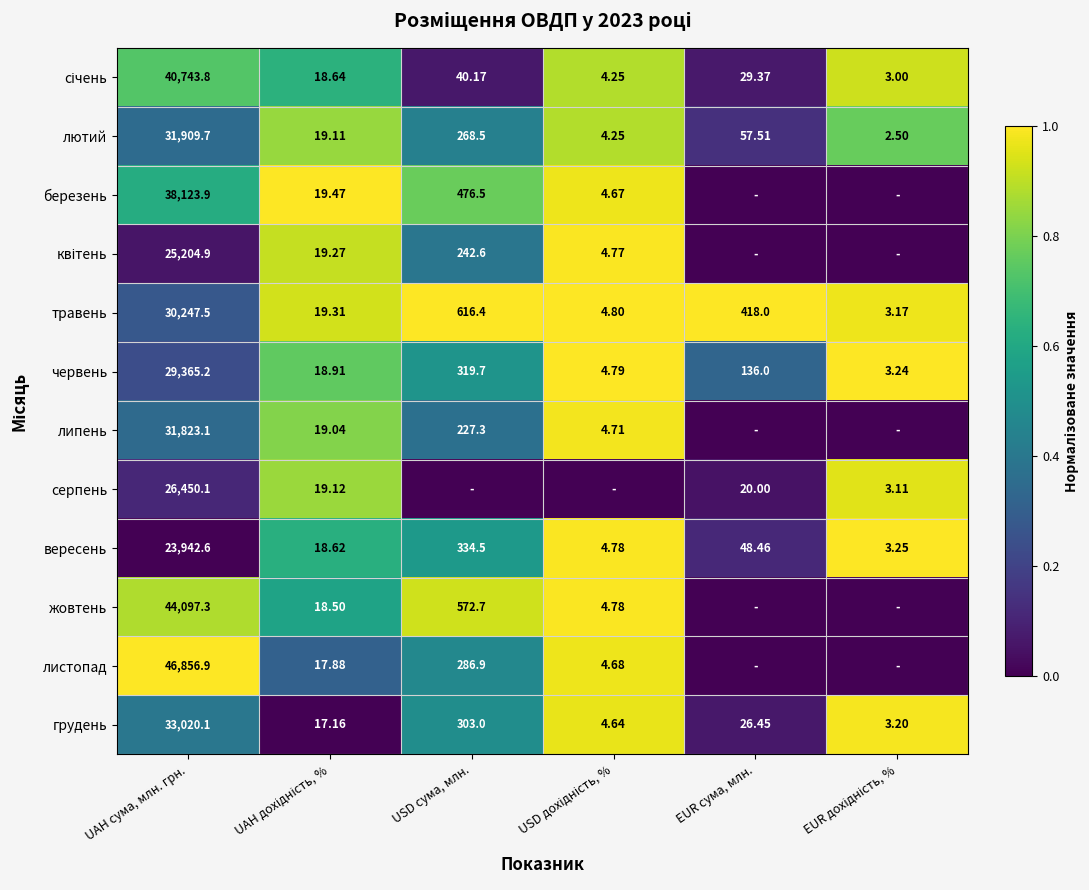

At which label does вересень reach its peak?

UAH сума, млн. грн.